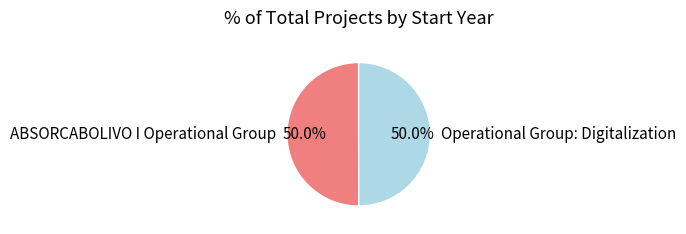

Approximately how many times larger is the value at Operational Group: Digitalization compared to ABSORCABOLIVO I Operational Group?

1.0